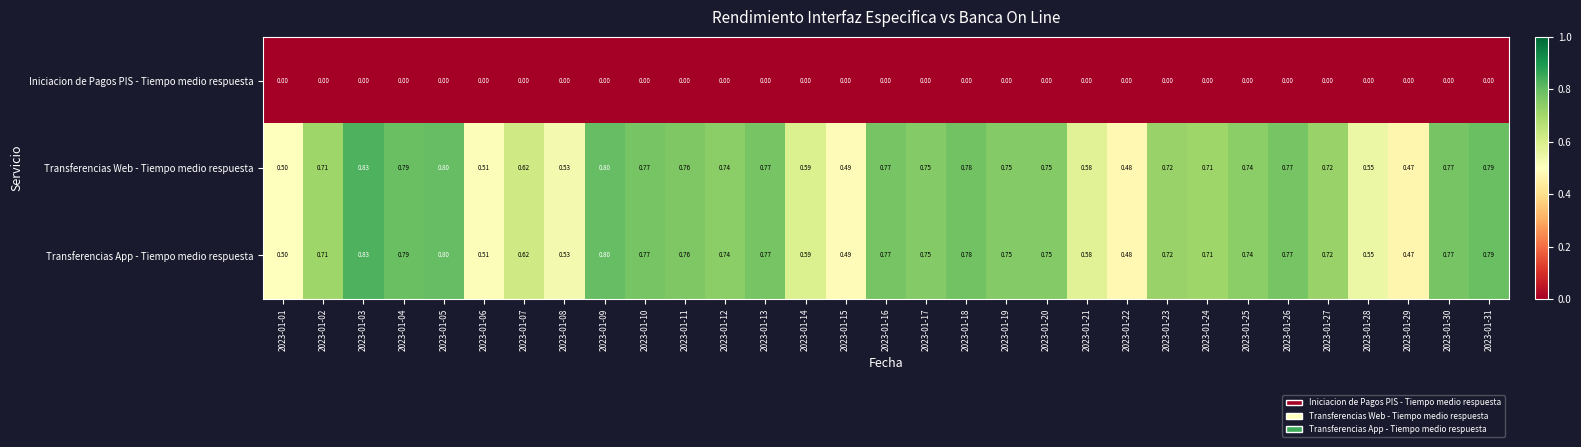

Is the value of Iniciacion de Pagos PIS - Tiempo medio respuesta at 2023-01-09 greater than the value of Transferencias App - Tiempo medio respuesta at 2023-01-21?

No